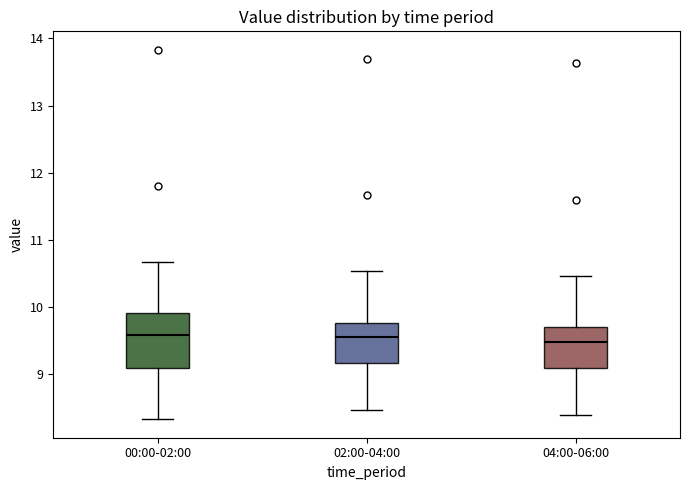

Comparing the boxes themselves (not the whiskers), which one is the tallest?

00:00-02:00